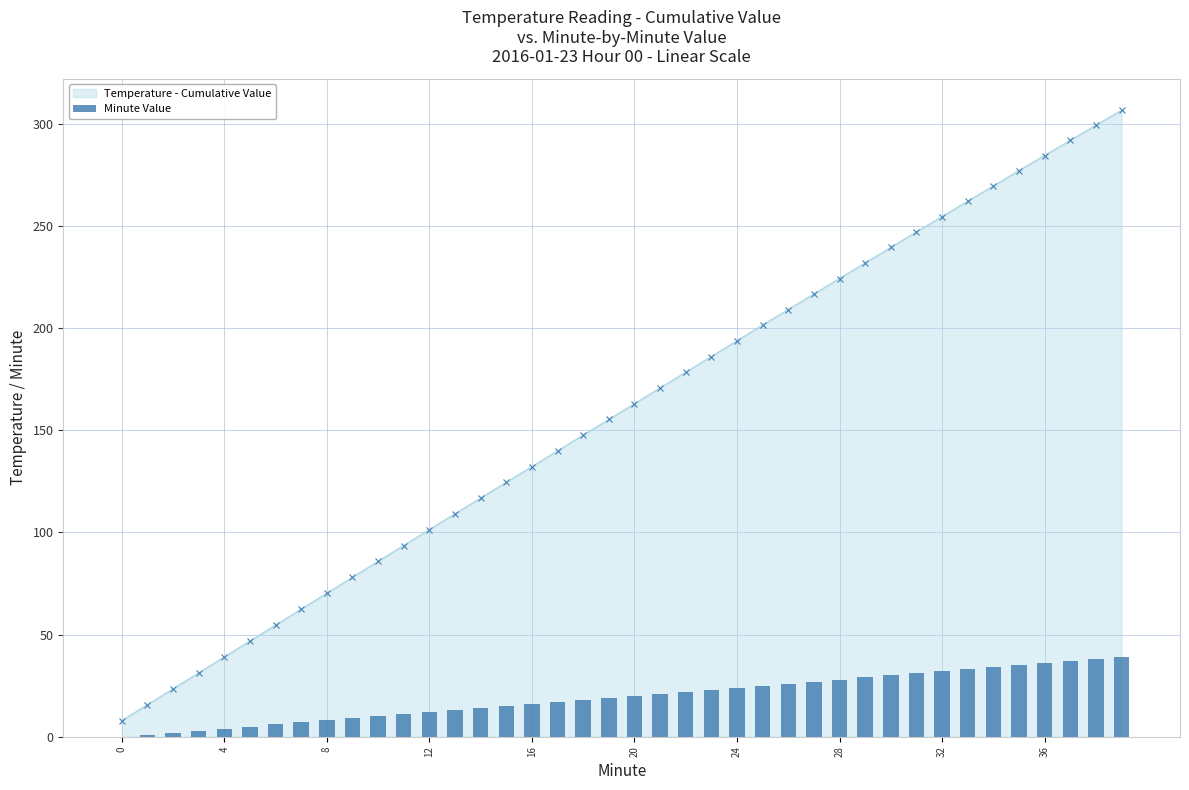

What is the maximum value for Temperature - Cumulative Value?

306.7